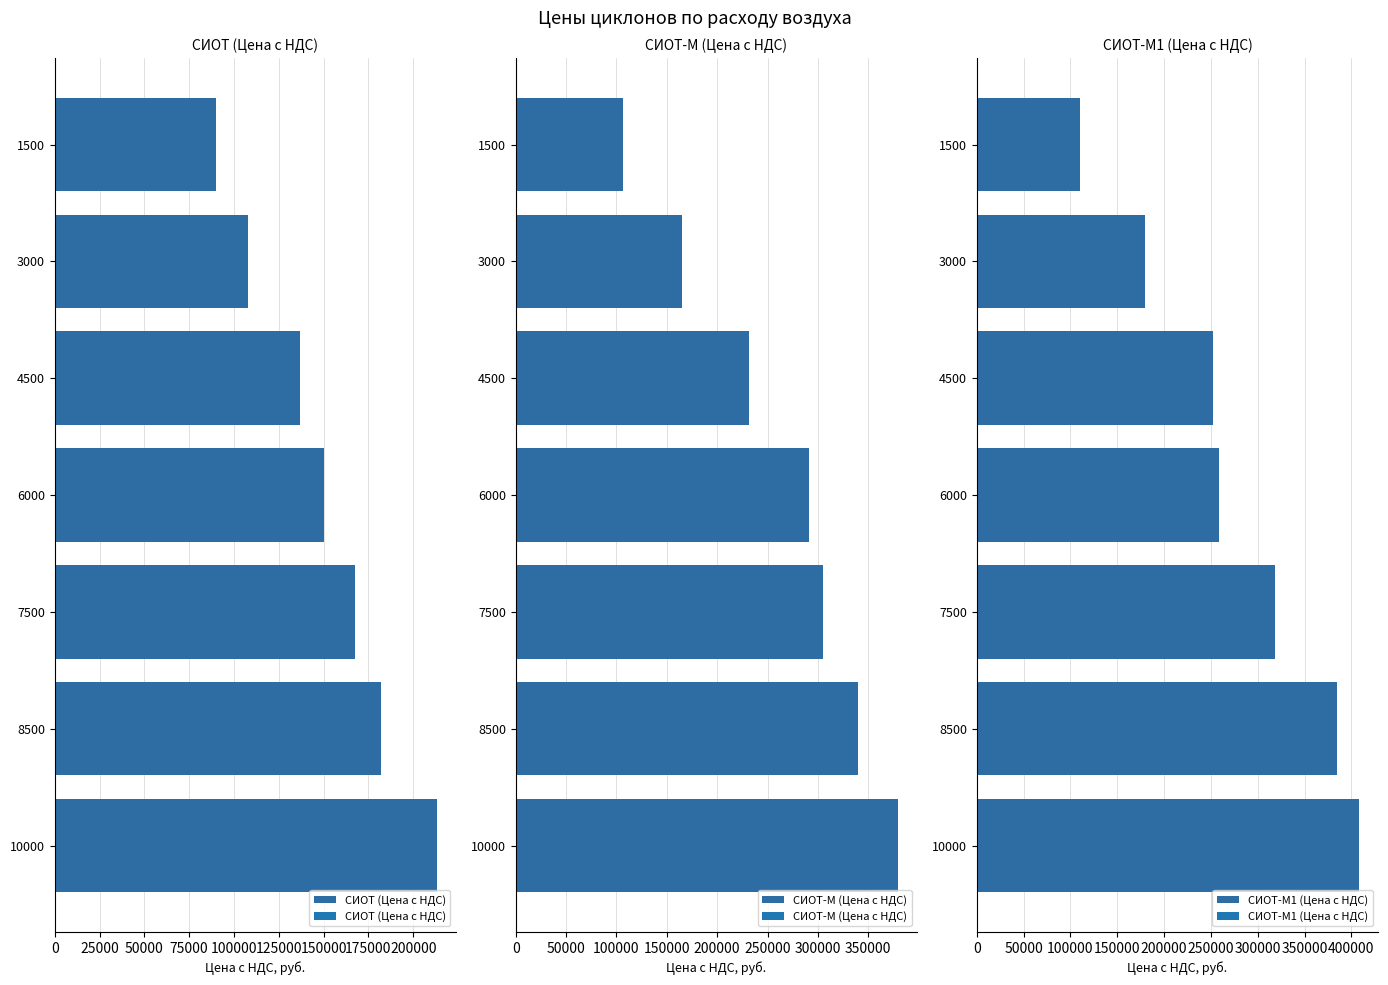

What is the average value of the СИОТ (Цена с НДС) series?

149636.1